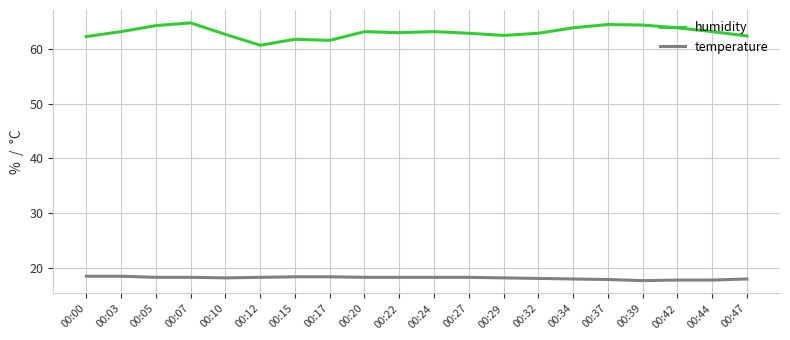

What is the sum of the humidity values at 00:39 and 00:20?

127.6